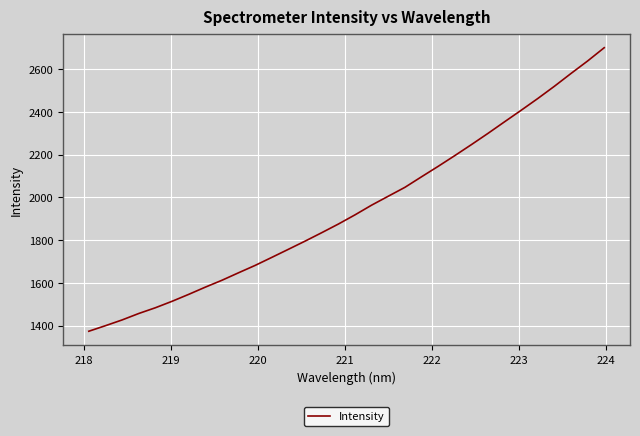

What is the maximum value shown in the chart?

2700.9